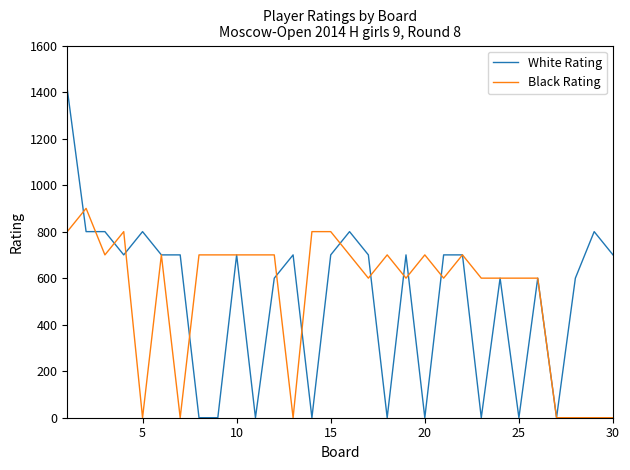

At how many categories does at least one series exceed 328?

29